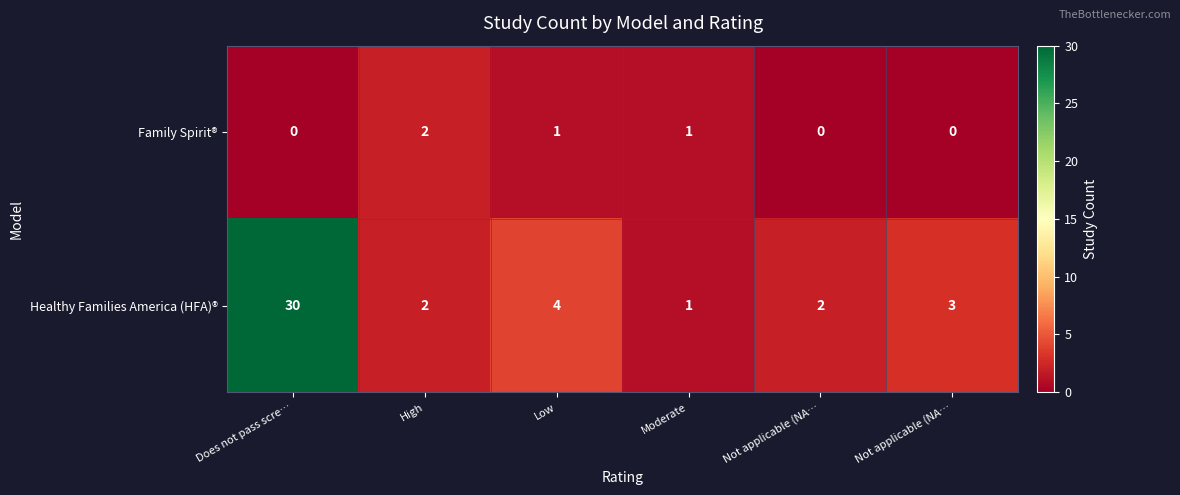

Between High and Not applicable (NA…, which series saw the biggest shift?

Family Spirit®